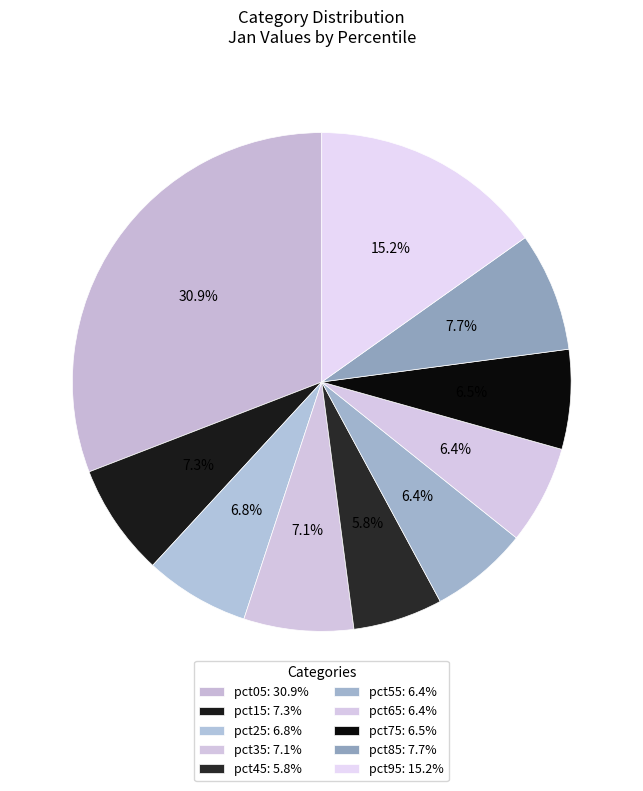

How many segments does this pie chart have?

10